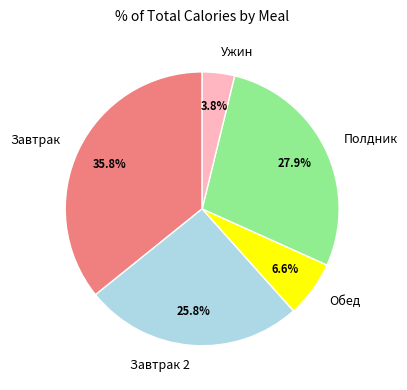

To the nearest percent, what is the difference between the largest and smallest slice percentages?

32%